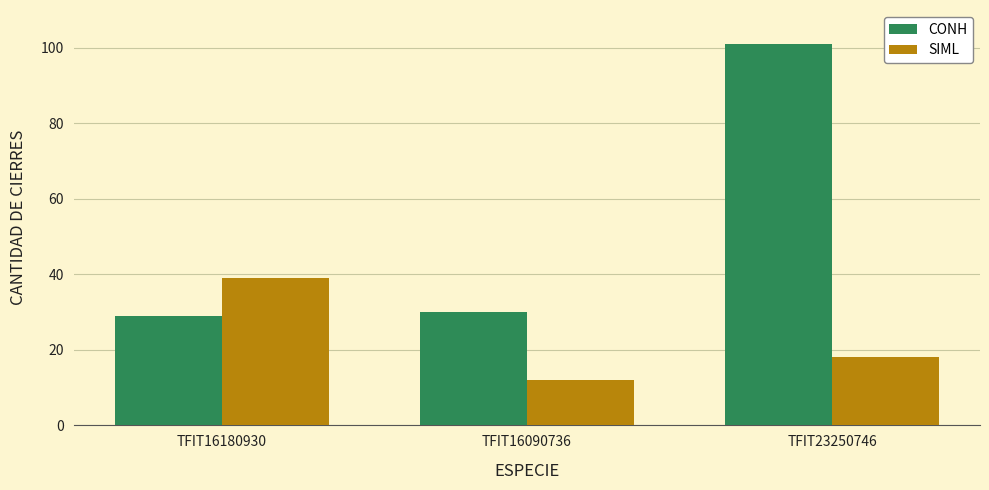

Which series has the largest total across all categories?

CONH